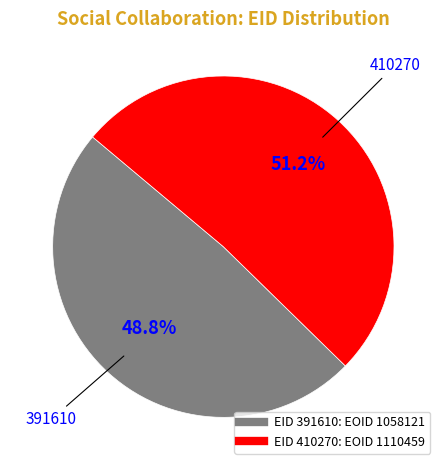

Is there a majority slice in this chart?

Yes